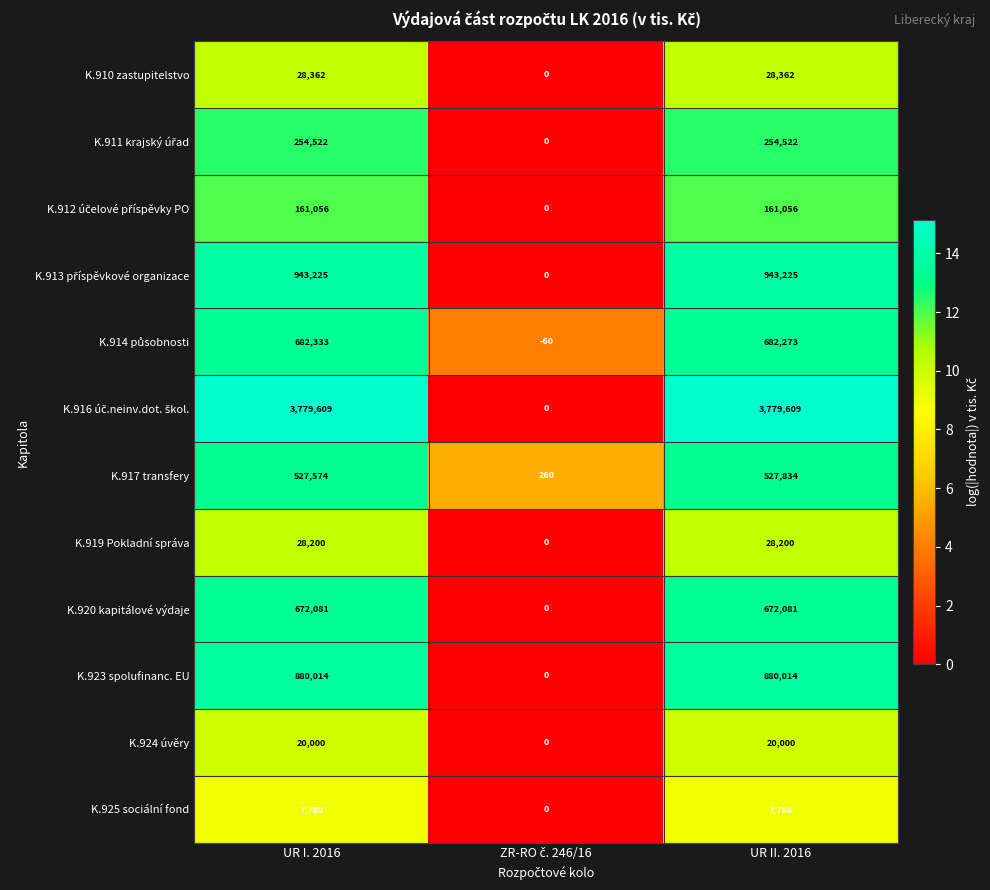

At which category is the sum across all series the highest?

UR II. 2016